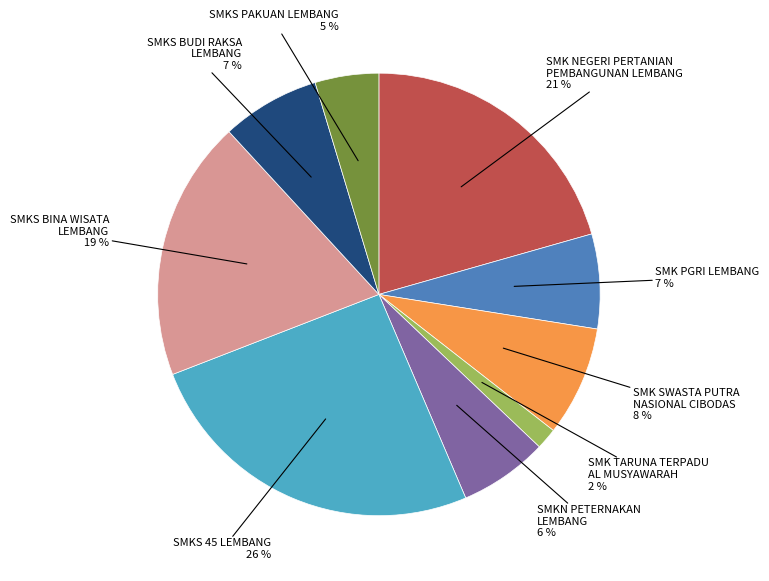

Is there a majority slice in this chart?

No